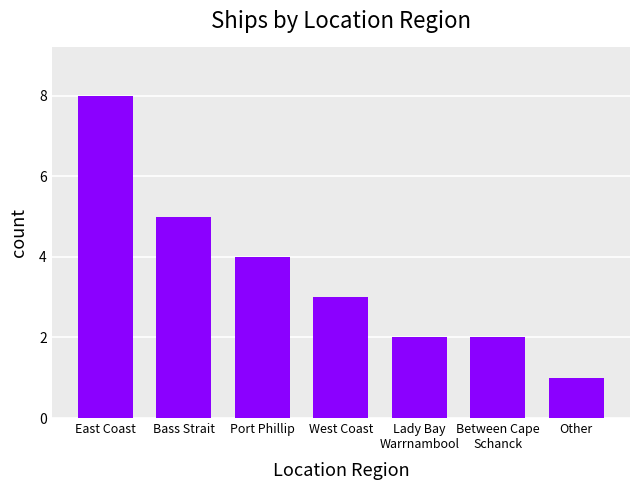

At which category does the chart reach its minimum across all series?

Other